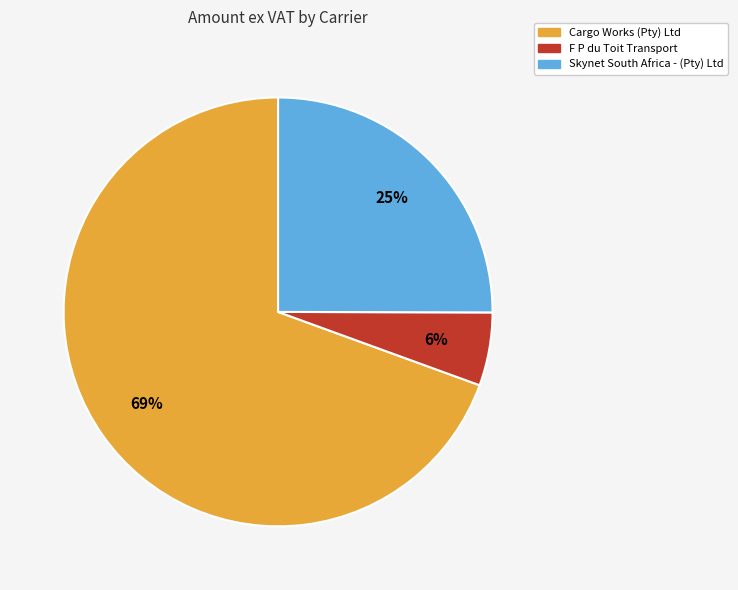

Do Skynet South Africa - (Pty) Ltd and F P du Toit Transport together represent more than half of the pie?

No